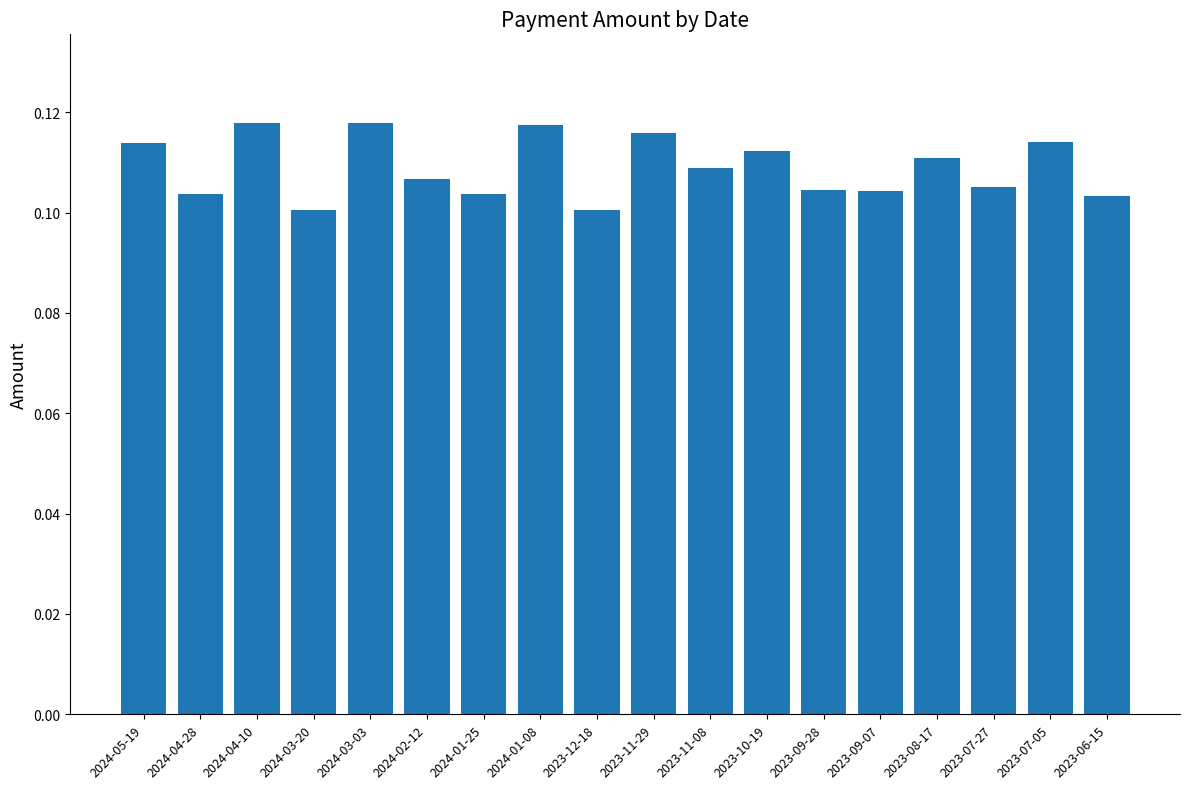

How many distinct data groups are displayed?

1